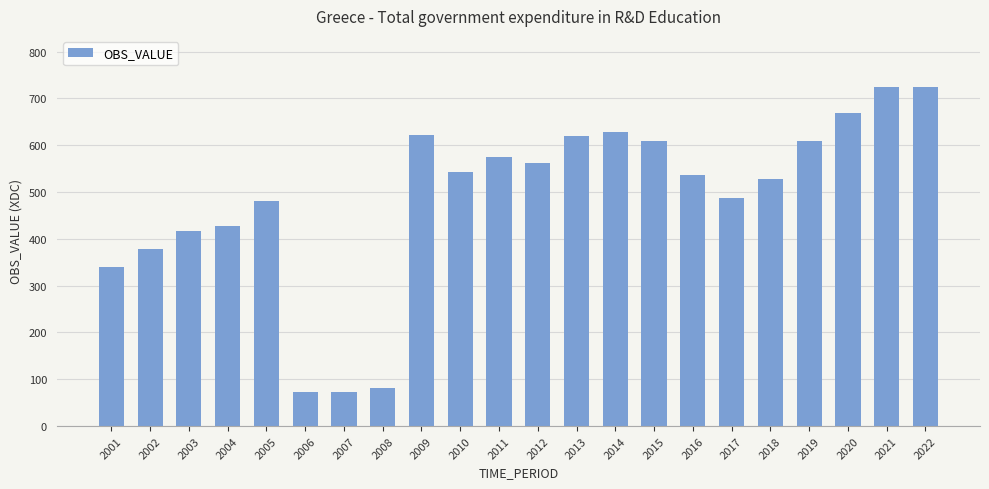

Count the number of data series in this chart.

1